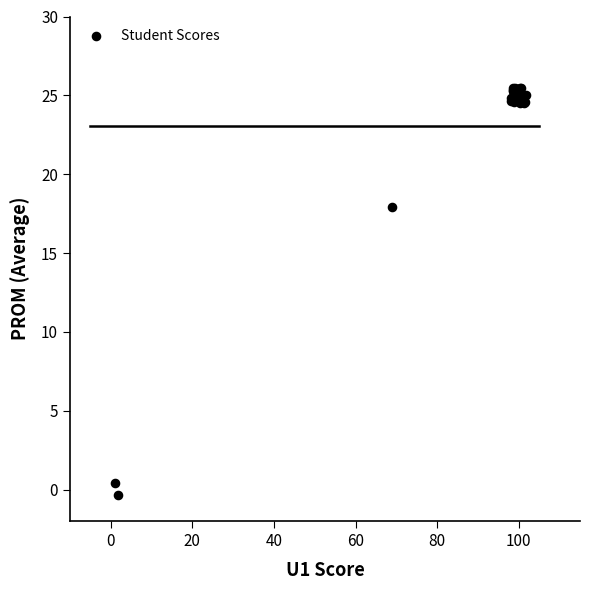

What Y value in the scatter plot is closest to 12?

17.9